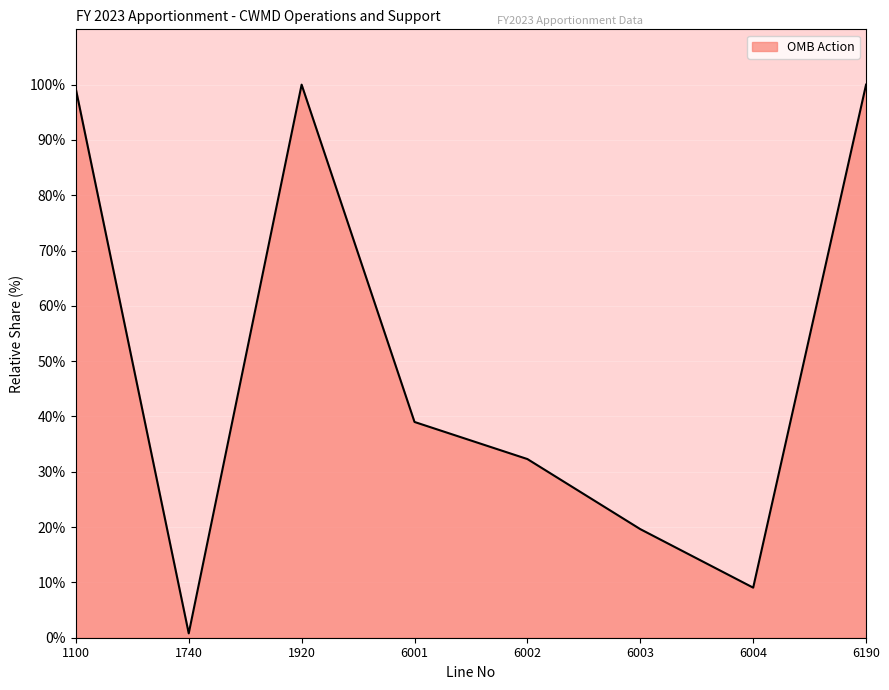

Reading right to left, extract all data points from this chart.

6190=100.0	6004=9.1	6003=19.6	6002=32.3	6001=39.0	1920=100.0	1740=0.8	1100=99.2